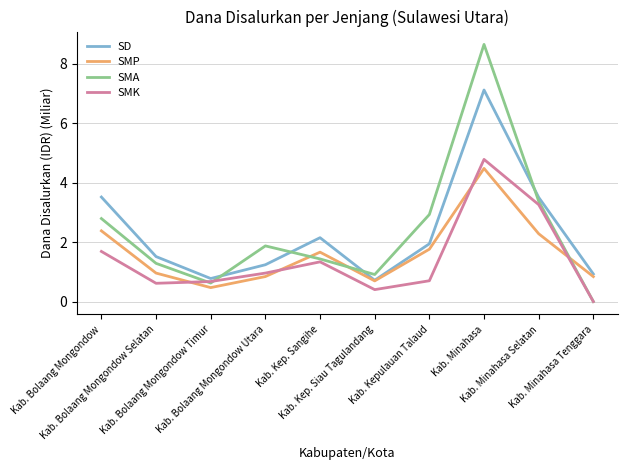

What is the difference between the SMP values at Kab. Bolaang Mongondow Utara and Kab. Kepulauan Talaud?

0.9